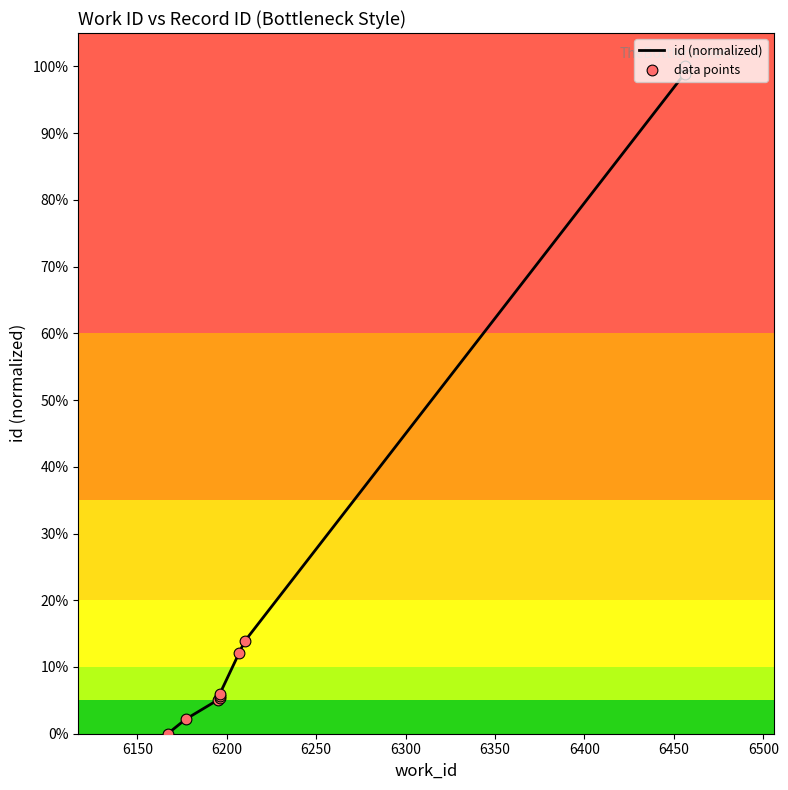

What is the change in value from 6177 to 6456?

+1.0